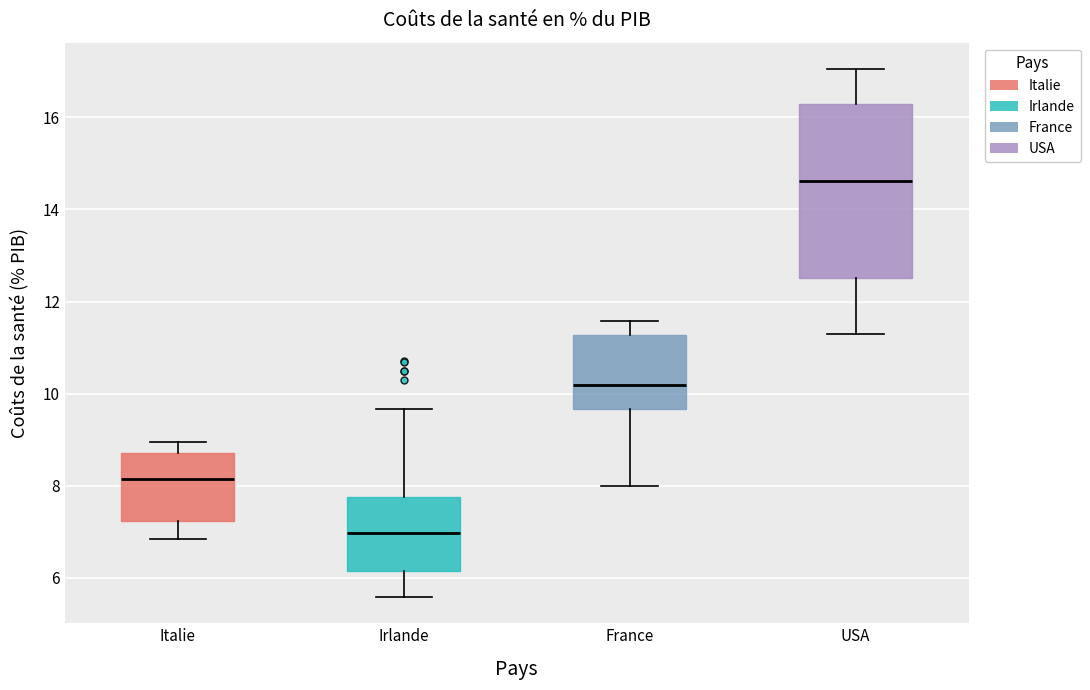

Which box's median line is the highest?

USA